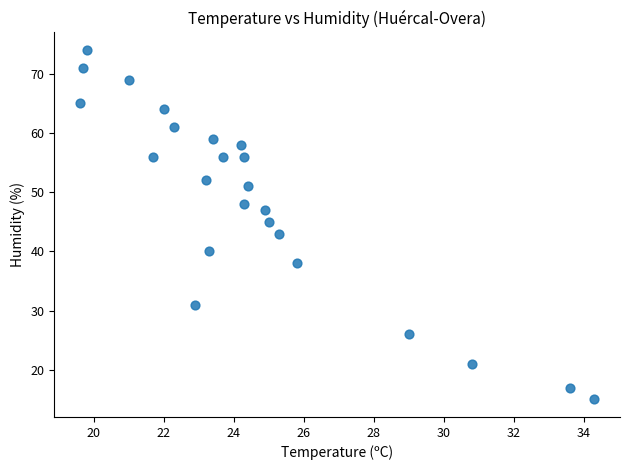

What is the range of Y values (max minus min)?

59